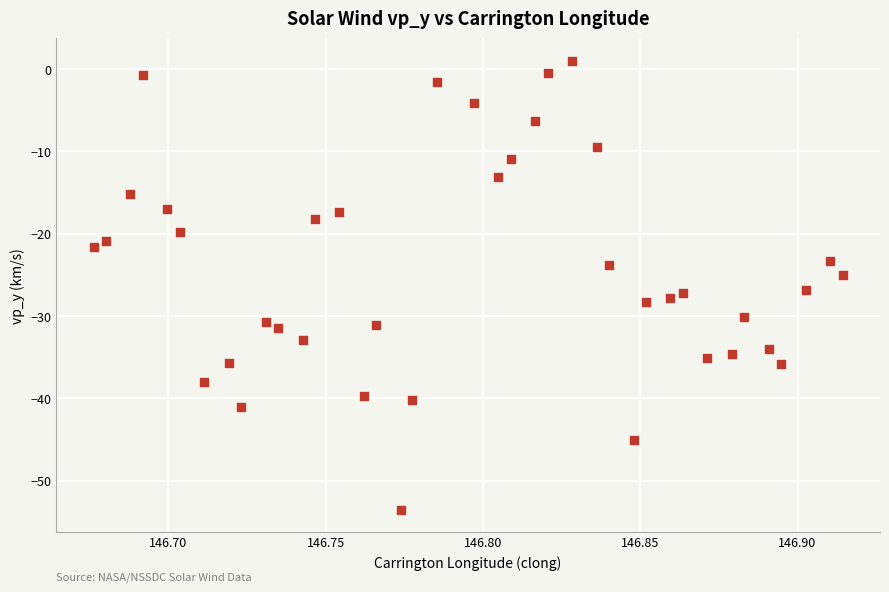

What is the range of Y values (max minus min)?

54.5